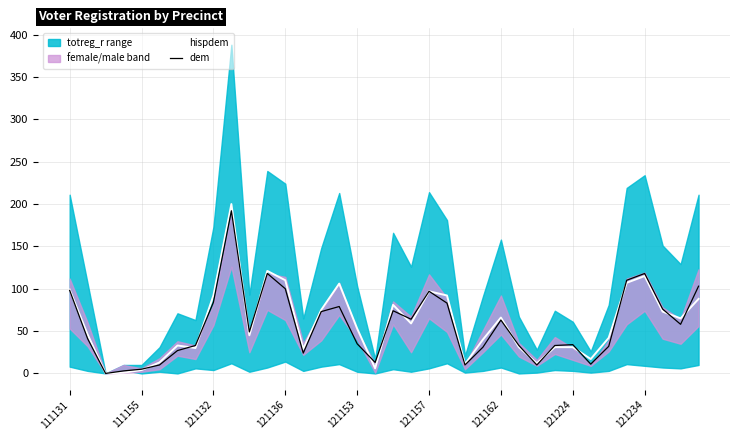

Where is the first local maximum for dem?

9